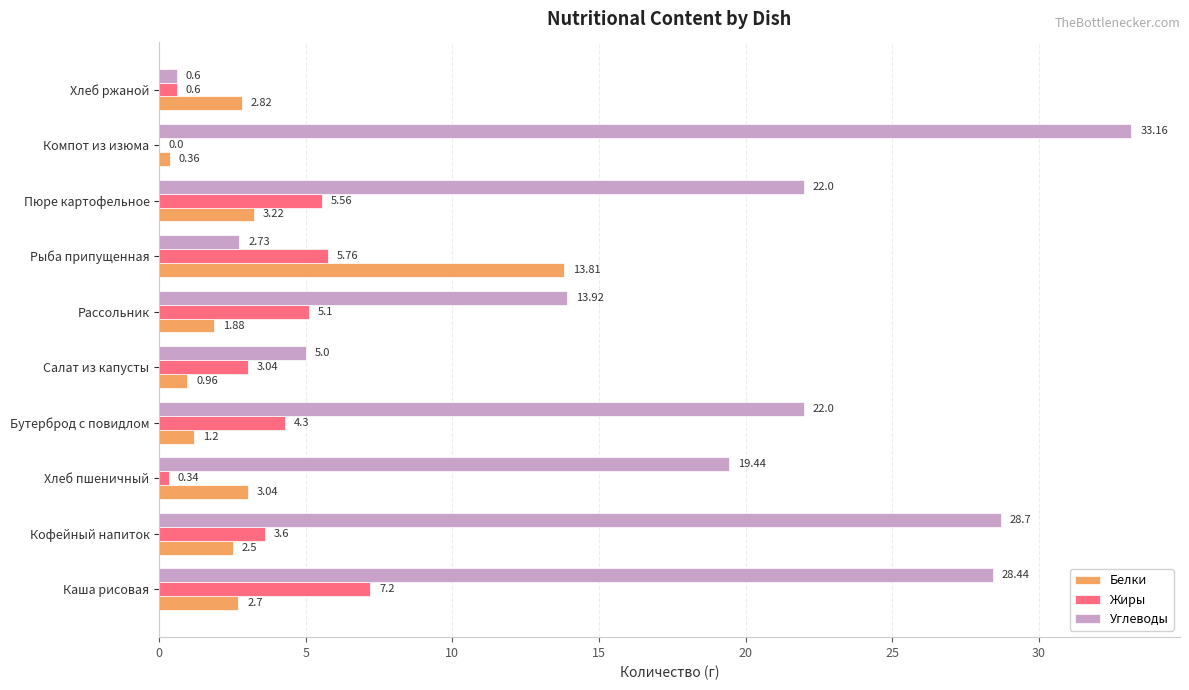

At which category is the sum across all series the highest?

Каша рисовая